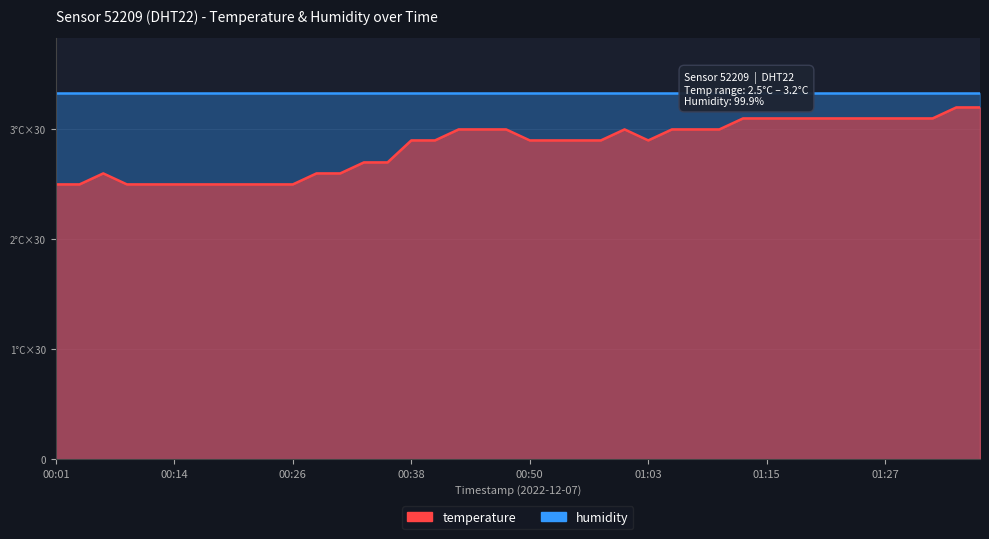

Rank the categories by value from lowest to highest.

00:01, 00:04, 00:09, 00:11, 00:14, 00:16, 00:18, 00:21, 00:23, 00:26, 00:06, 00:28, 00:31, 00:33, 00:36, 00:38, 00:41, 00:50, 00:53, 00:55, 00:58, 01:03, 00:43, 00:46, 00:48, 01:00, 01:05, 01:08, 01:10, 01:12, 01:15, 01:17, 01:20, 01:22, 01:25, 01:27, 01:30, 01:32, 01:34, 01:37